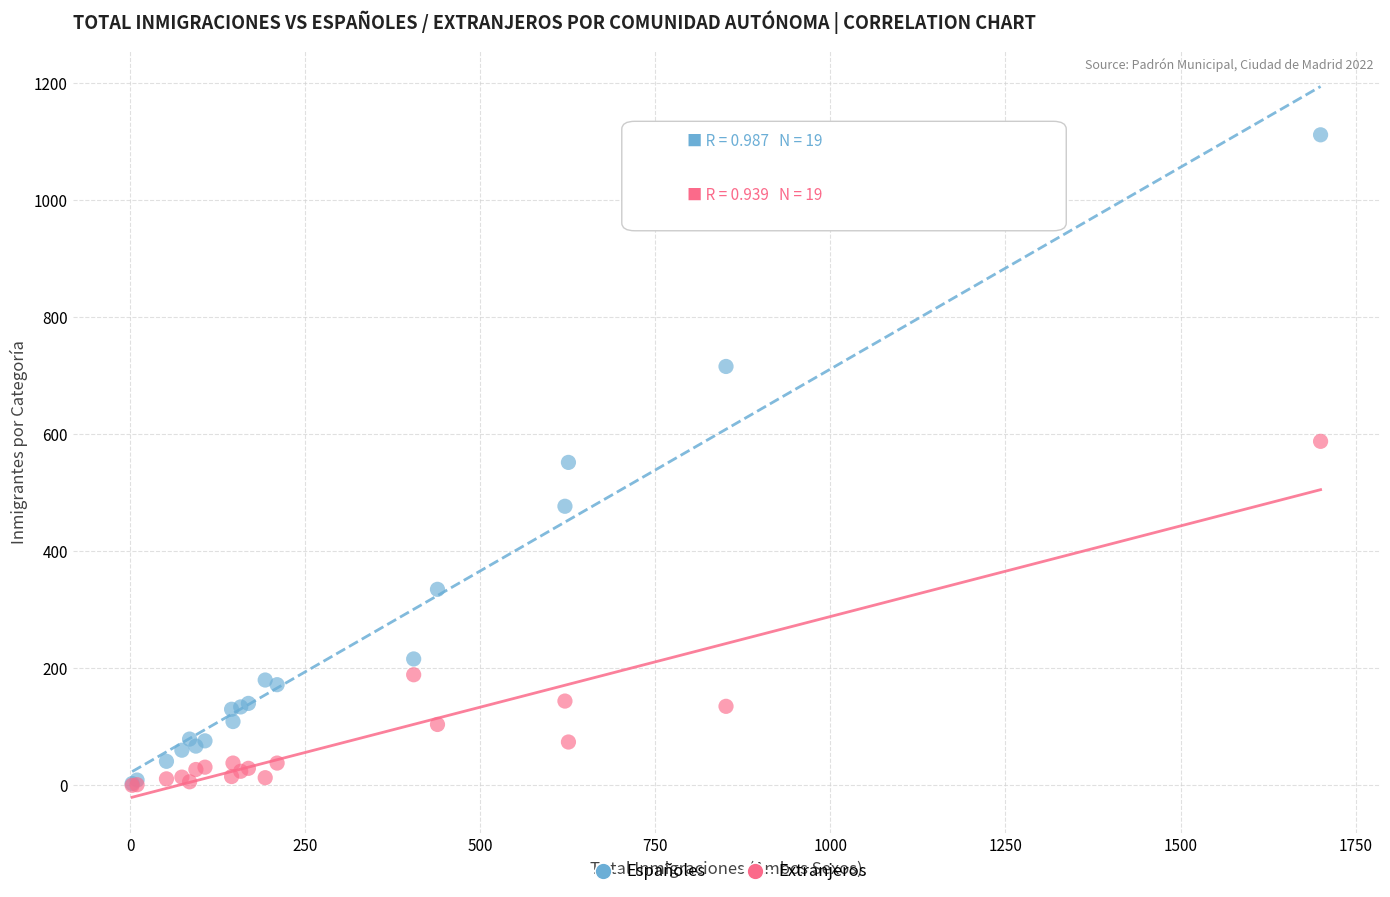

Which series reaches the maximum Y coordinate?

Españoles